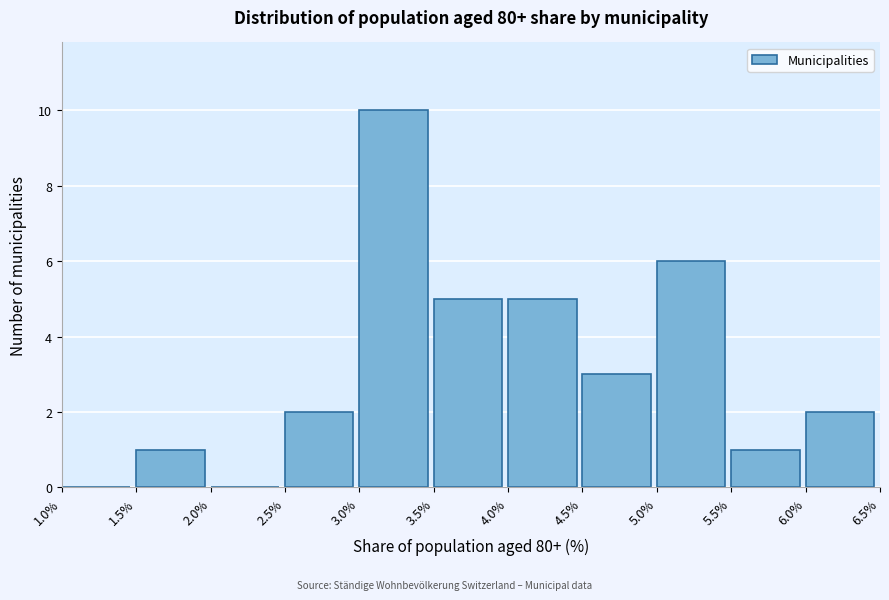

Reading left to right, transcribe this chart: for each bar, give the range it covers on the x-axis and its height. The values are not printed on the chart, so give them approximately, as read against the axis.

1.0% to 1.5%: 0
1.5% to 2.0%: 1
2.0% to 2.5%: 0
2.5% to 3.0%: 2
3.0% to 3.5%: 10
3.5% to 4.0%: 5
4.0% to 4.5%: 5
4.5% to 5.0%: 3
5.0% to 5.5%: 6
5.5% to 6.0%: 1
6.0% to 6.5%: 2